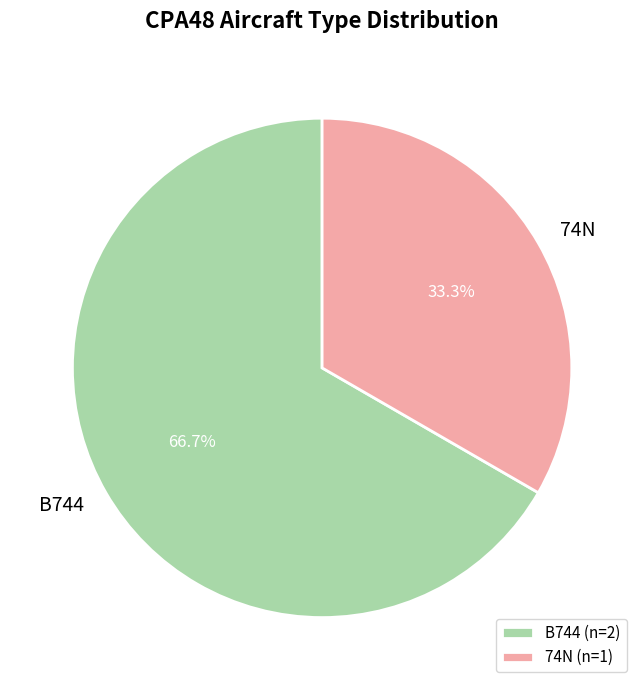

Between 74N and B744, which is larger?

B744